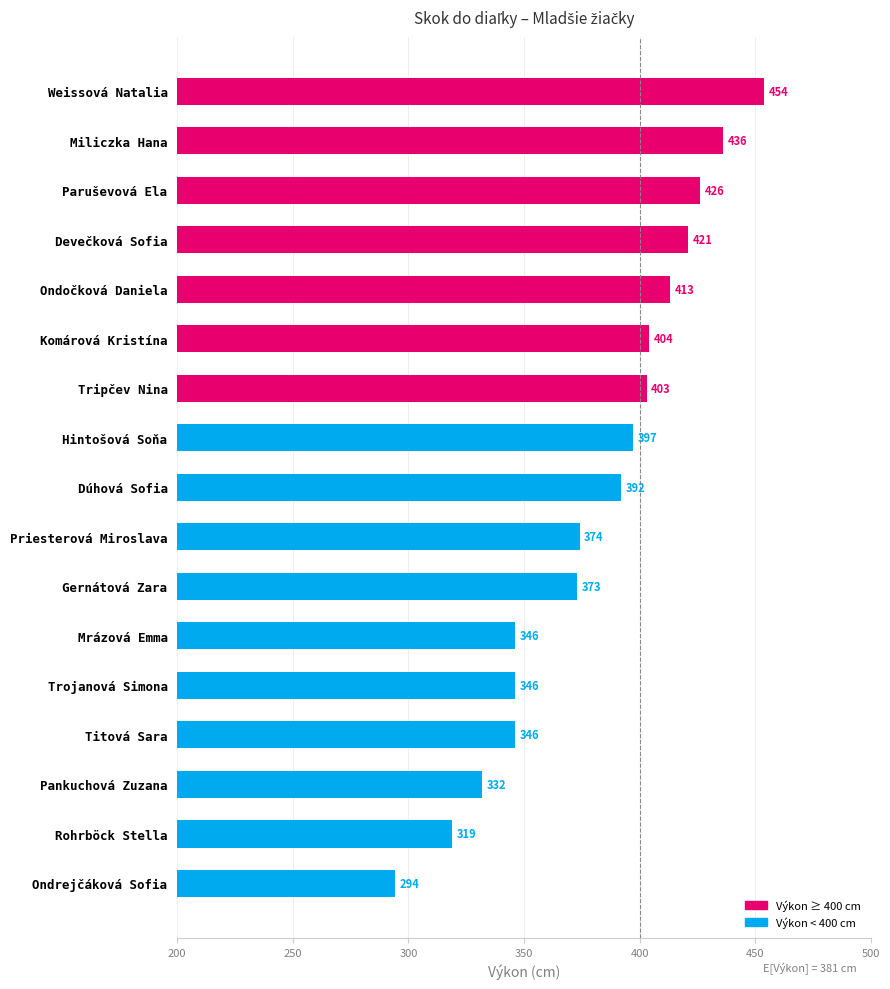

What position from the bottom is Rohrböck Stella?

2